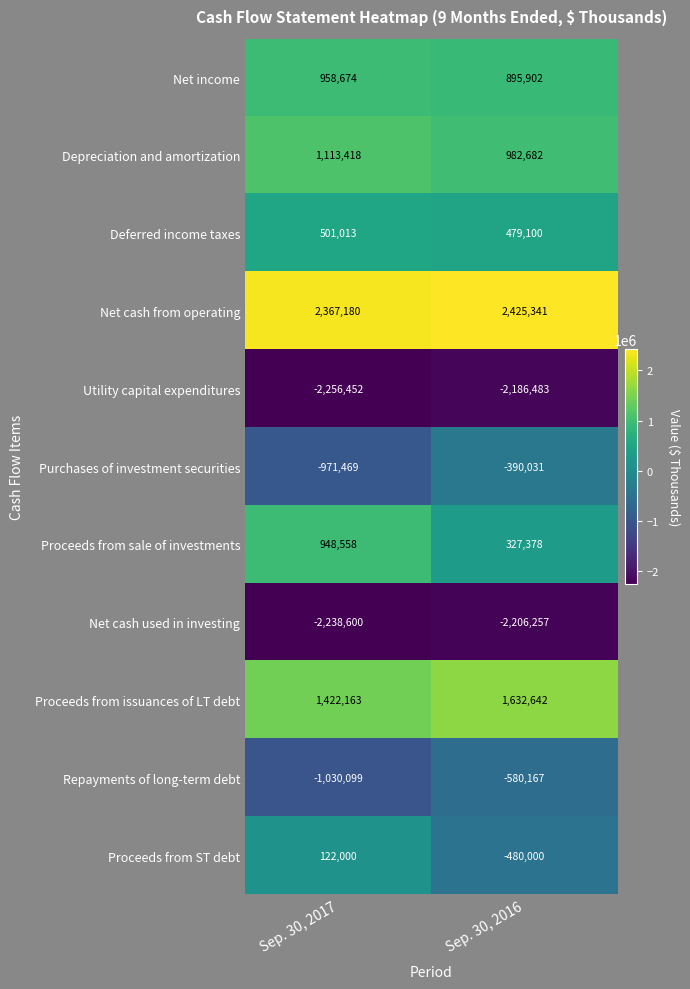

What is the greatest value displayed?

2425341